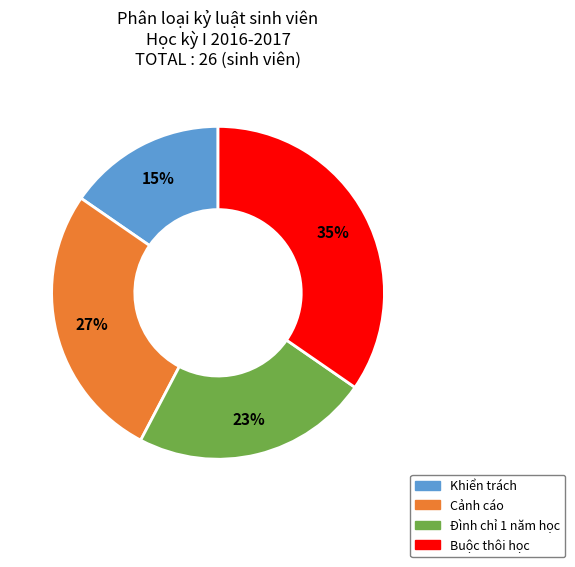

To the nearest percent, what percentage of the pie is Đình chỉ 1 năm học?

23%